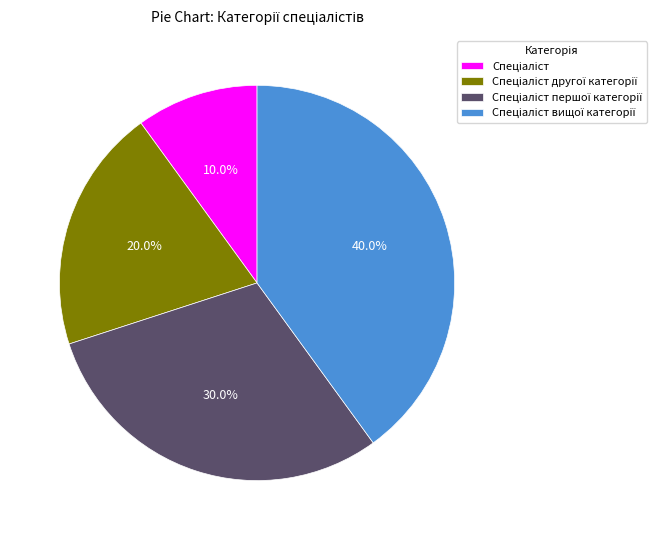

Is there any slice that represents more than half of the pie?

No